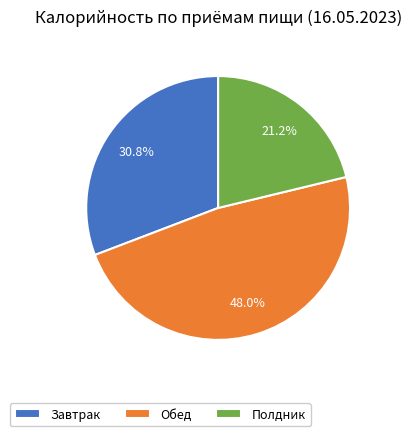

What percentage do Полдник and Завтрак together represent?

52.0%